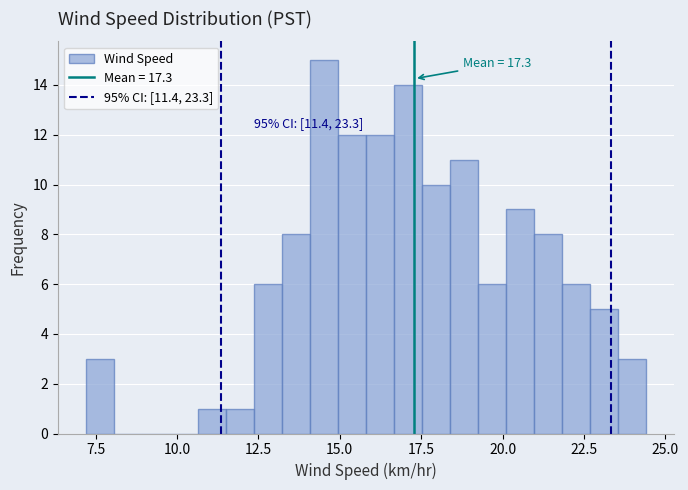

Around what value on the x-axis is the tallest bar? Give the approximate position of its centre, as read against the axis.

14.5